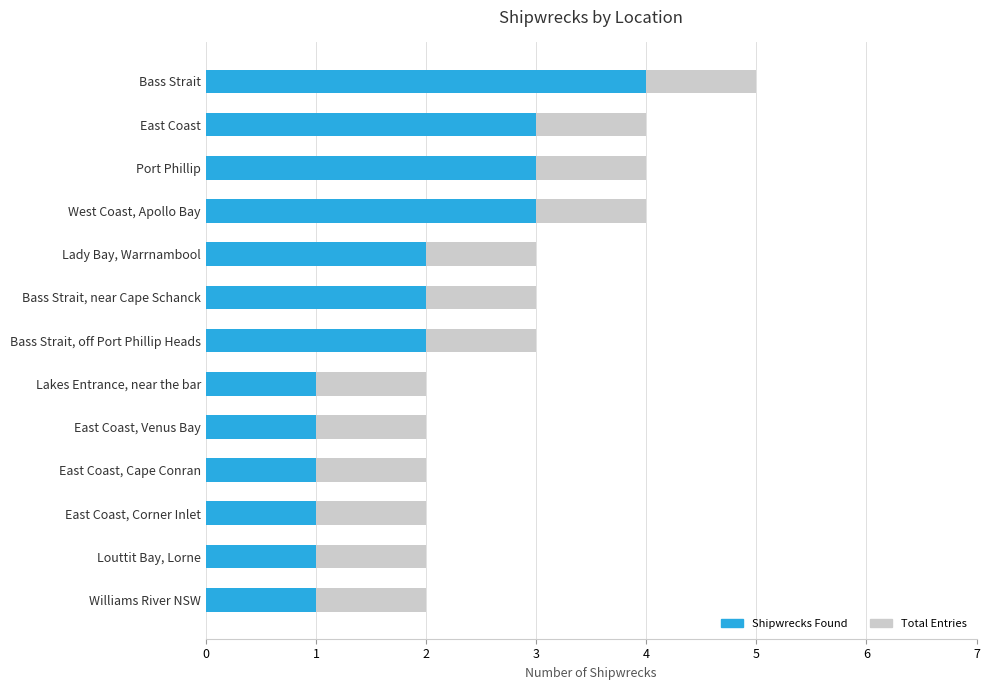

What is the difference between the second highest and second lowest values in the Total Entries series?

2